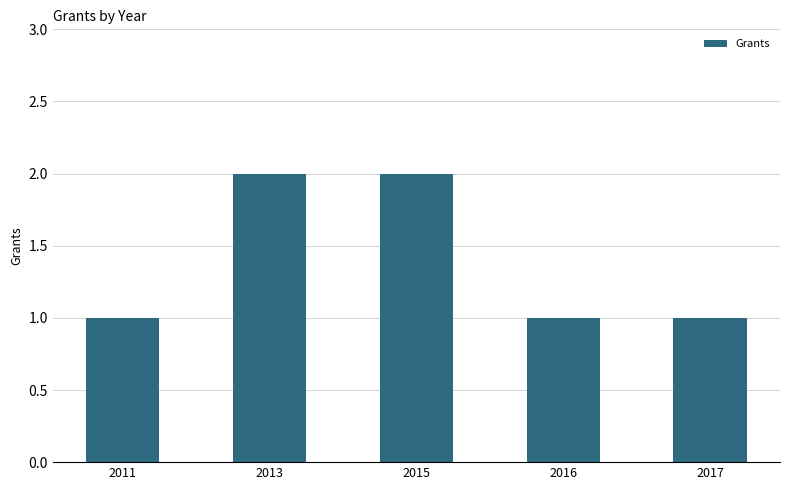

The chart shows a value of 1 at 2017. True or false?

True